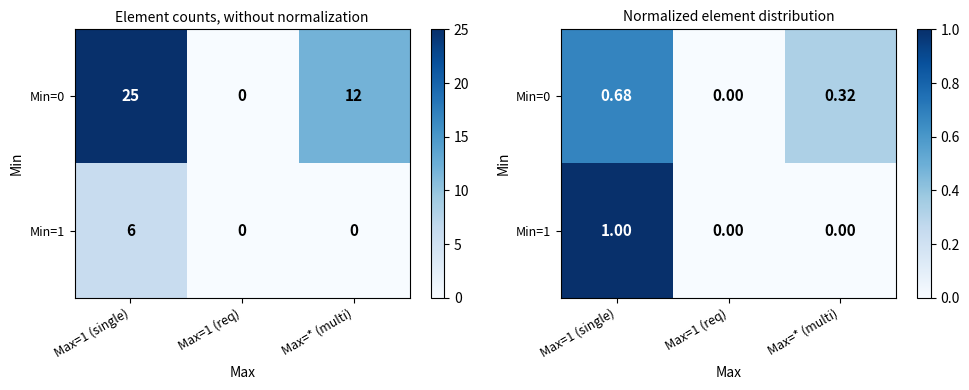

Rank the categories by Min=0 value from lowest to highest.

Max=1 (req), Max=* (multi), Max=1 (single)